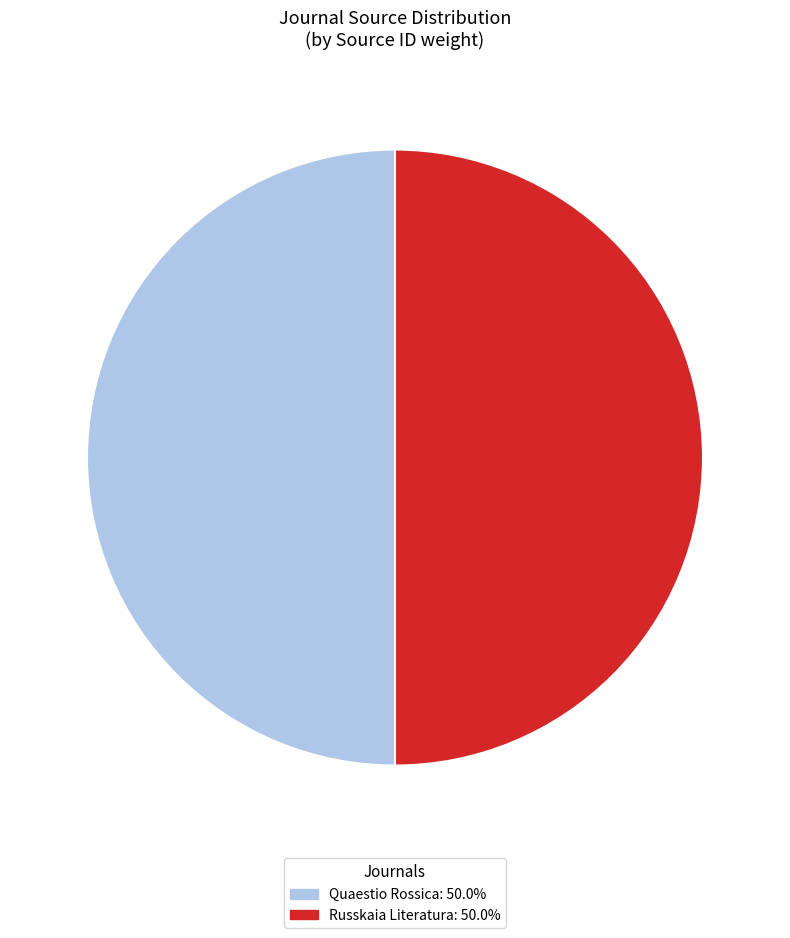

Do Quaestio Rossica and Russkaia Literatura together represent more than half of the pie?

Yes